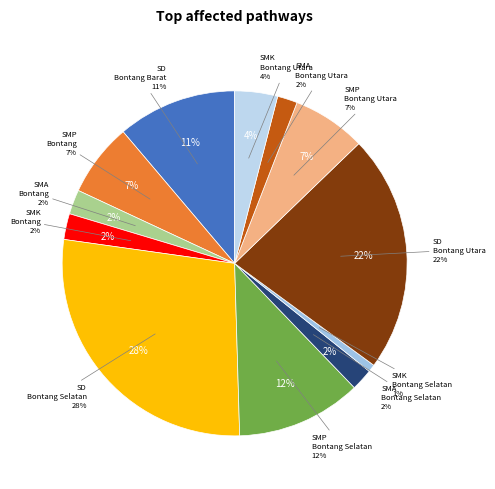

To the nearest percent, what percentage of the pie is SD (Bontang Barat)?

11%